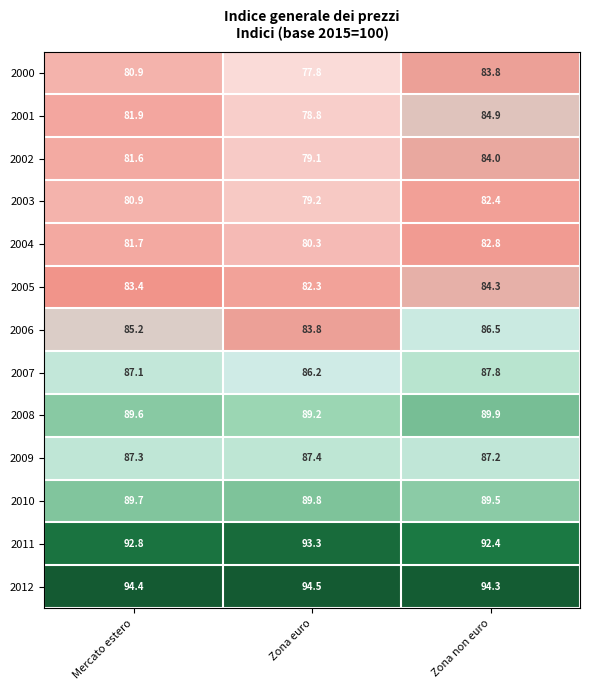

Between Mercato estero and Zona non euro, which series saw the biggest shift?

2001